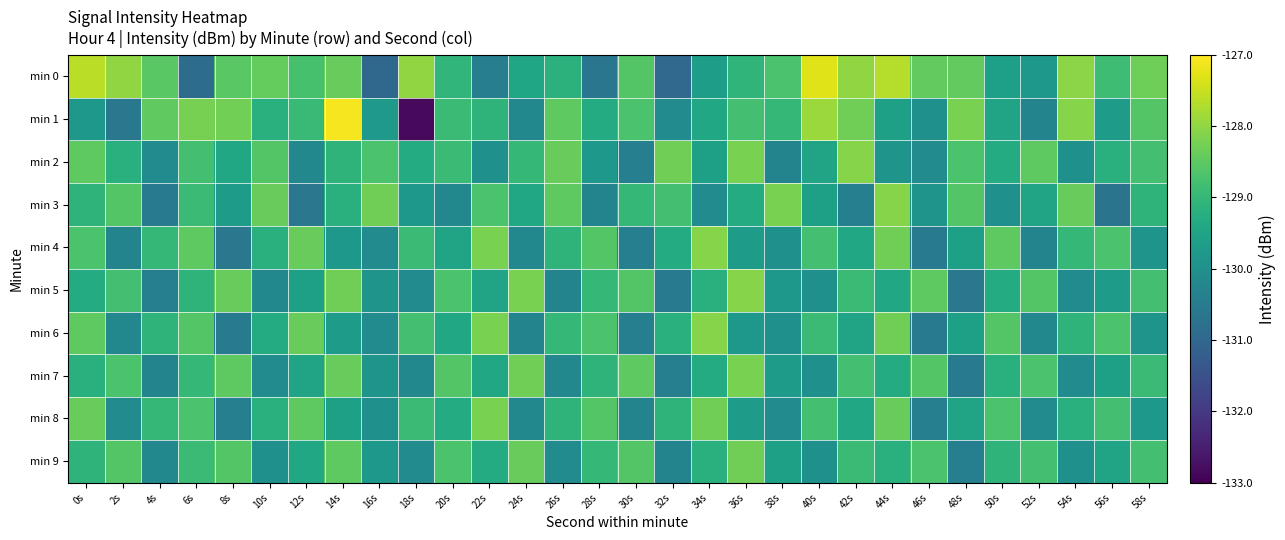

What is the difference between the highest and lowest values at 52s?

1.8